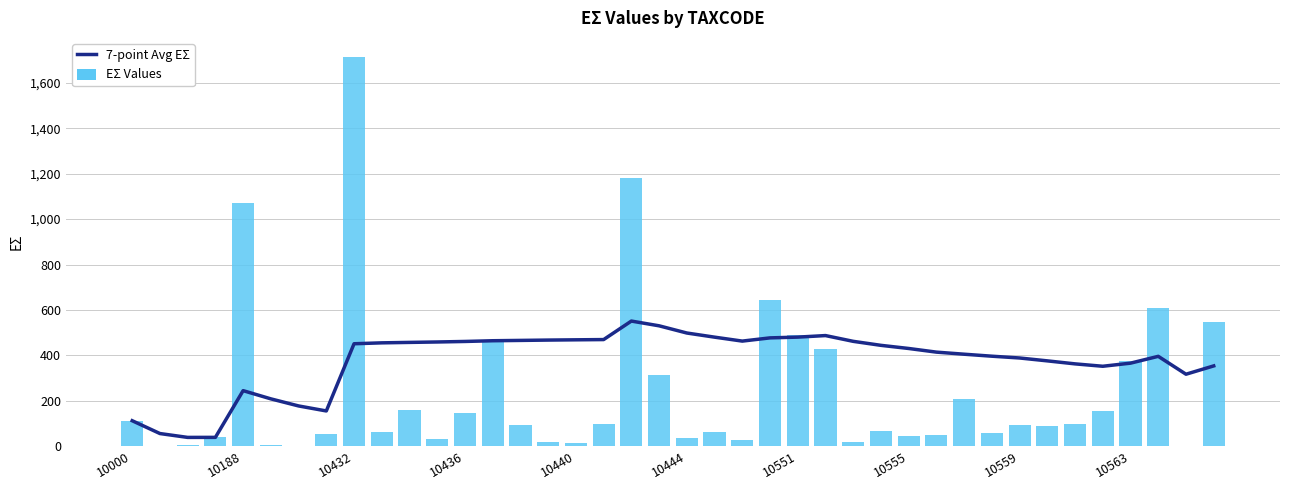

What is the value of the 7-point Avg ΕΣ bar at the 14th from the left?

464.8